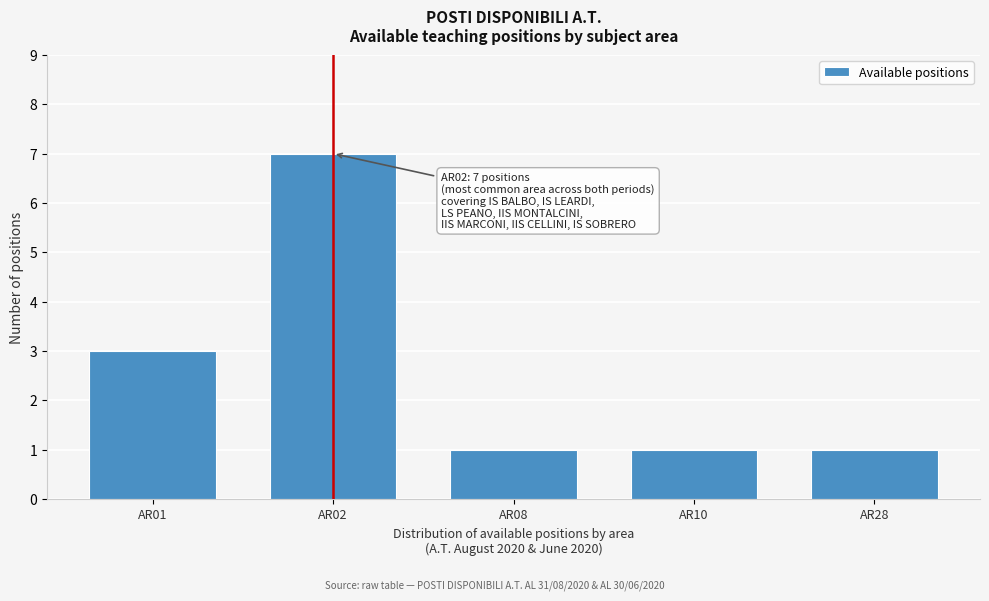

Reading right to left, extract all data points from this chart.

AR28=1	AR10=1	AR08=1	AR02=7	AR01=3